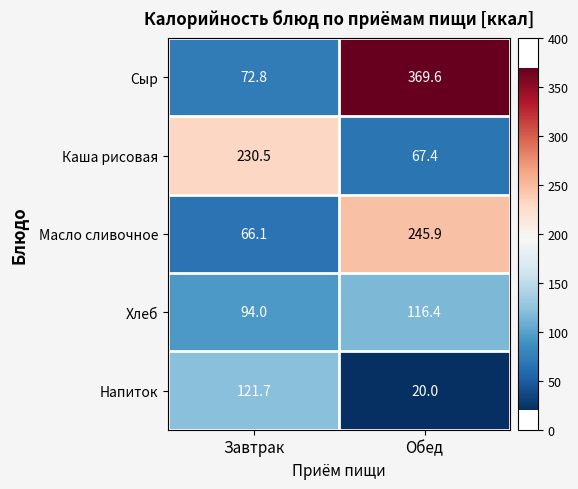

Which series has the largest total across all categories?

Сыр